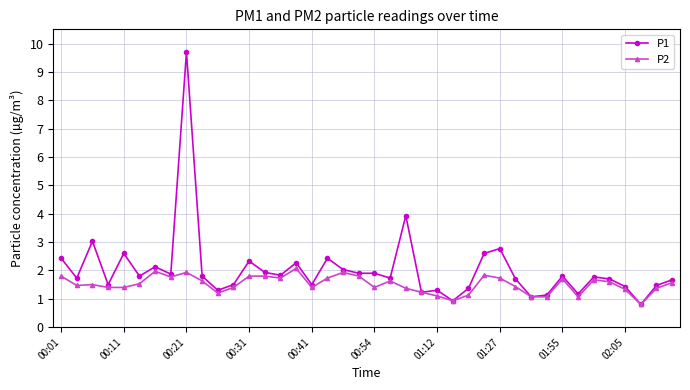

True or false: P2 has more than 2 points higher than both neighbors.

True